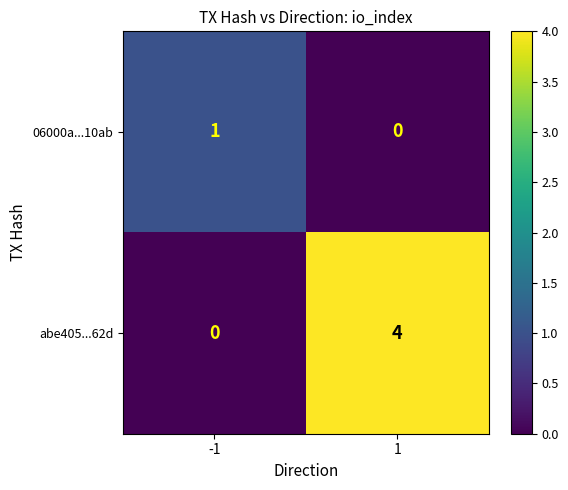

What is the sum of all abe405...62d values?

4